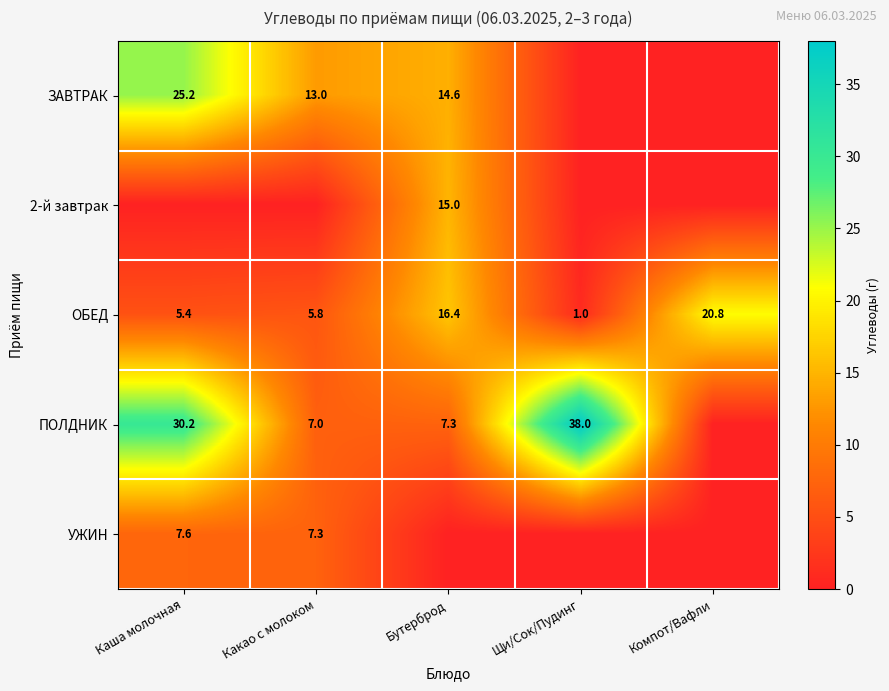

The value of ОБЕД at Какао с молоком is 5.8. True or false?

True